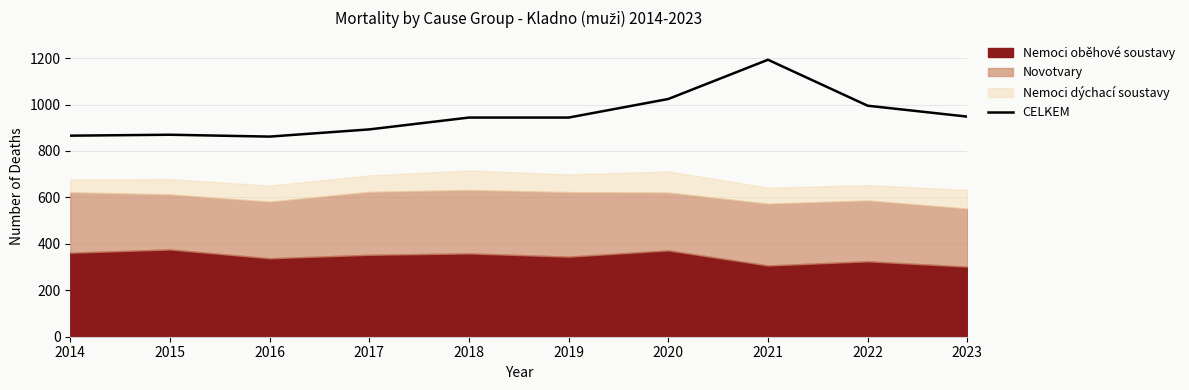

What is the average value?

954